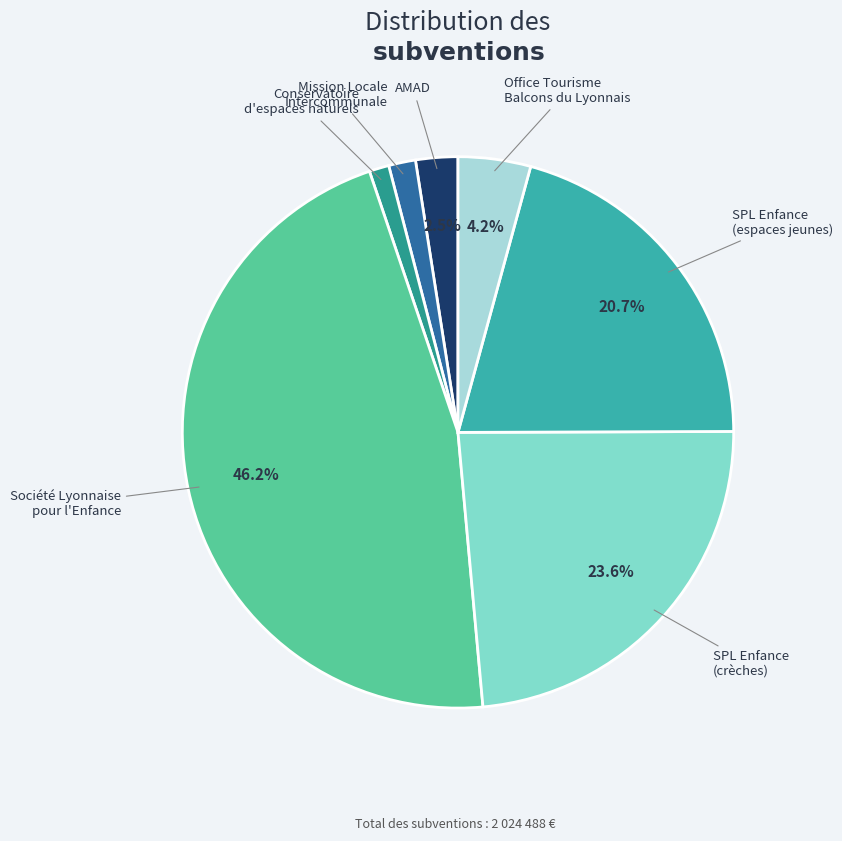

How many slices are in this pie chart?

7